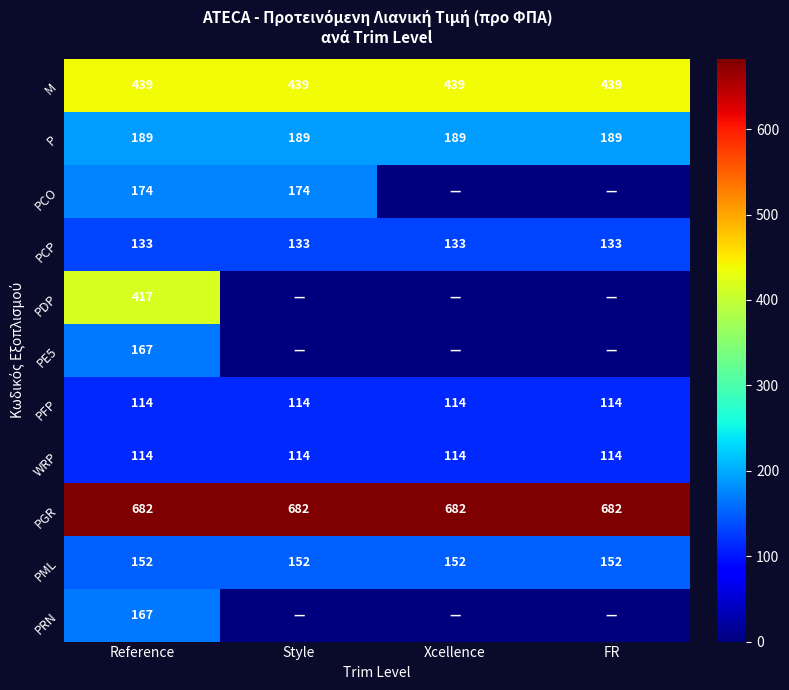

What is the spread (max minus min) of values at Reference?

568